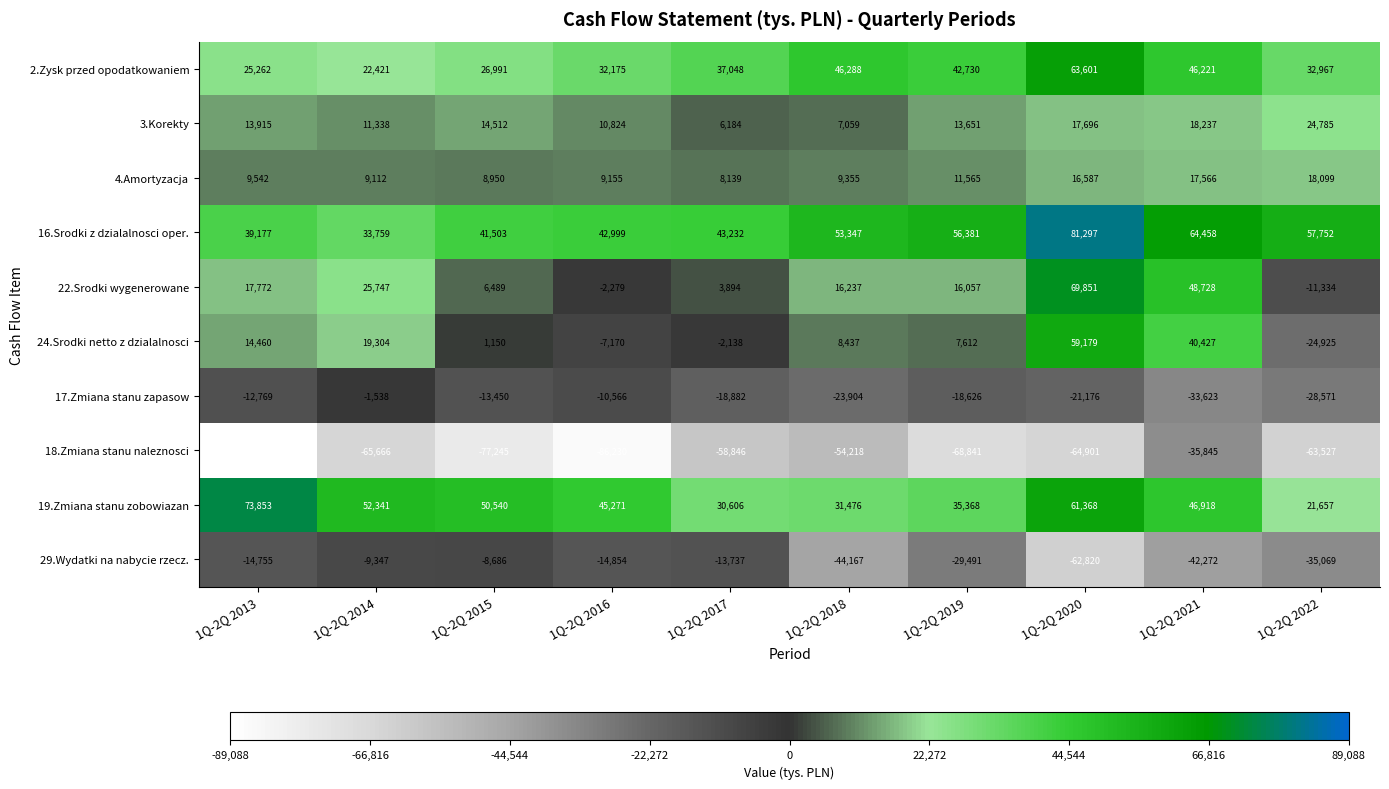

How many data points in 29.Wydatki na nabycie rzecz. are less than -14854?

5